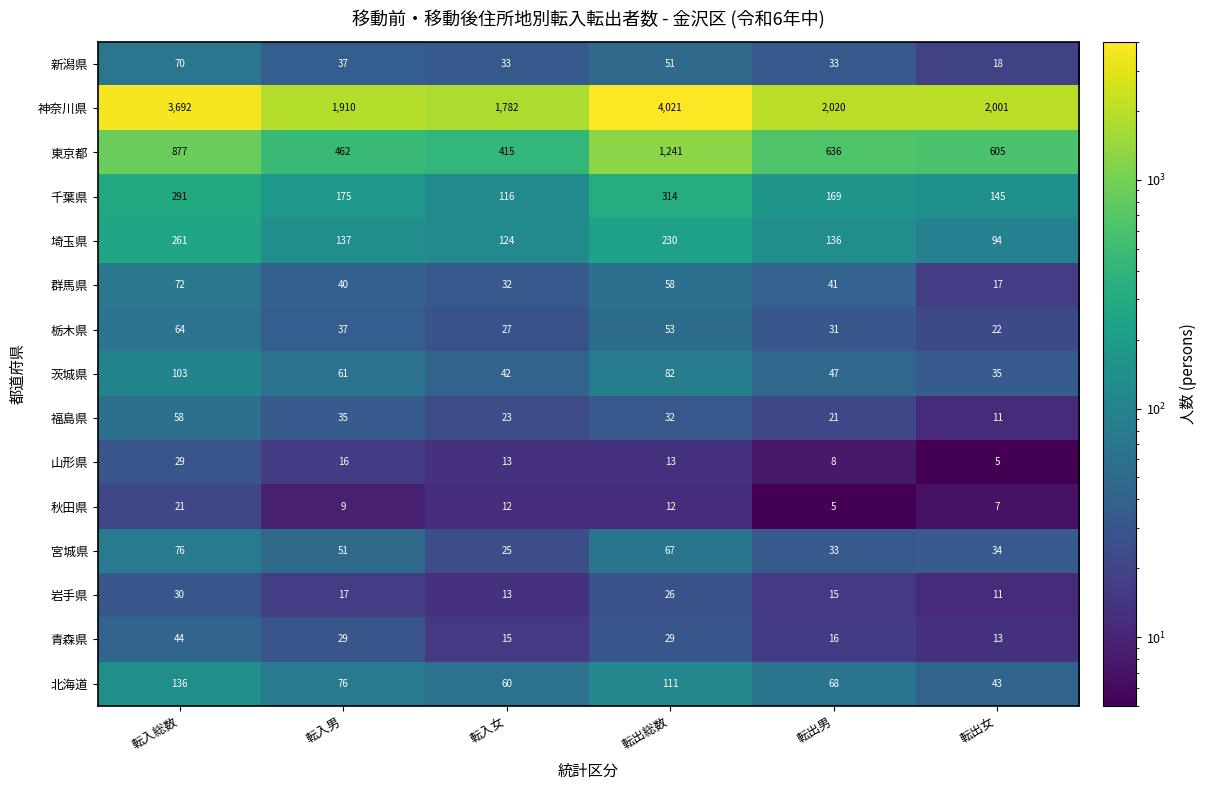

List the labels in order of 神奈川県 value, largest first.

転出総数, 転入総数, 転出男, 転出女, 転入男, 転入女